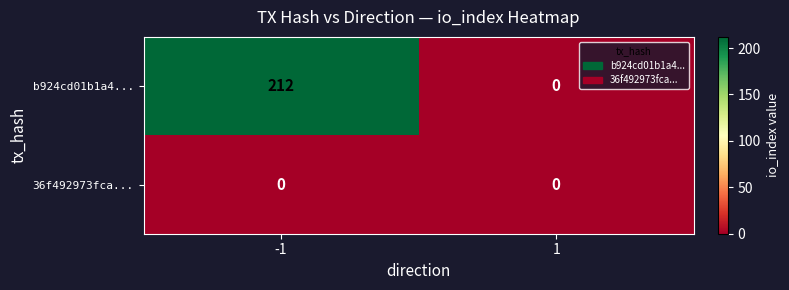

Which series has the largest total across all categories?

b924cd01b1a4...